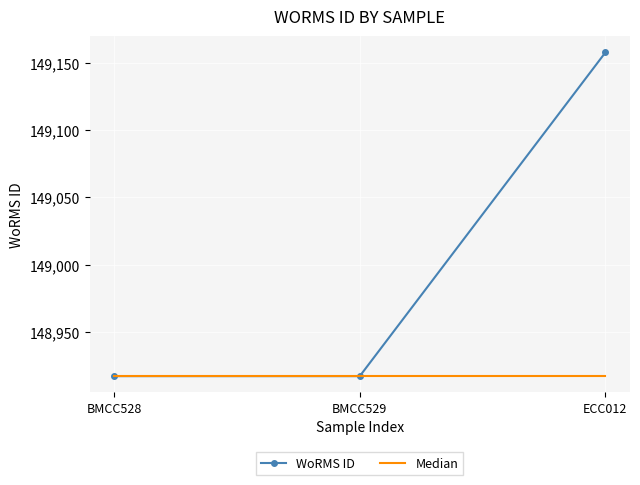

What is the greatest value displayed?

149158